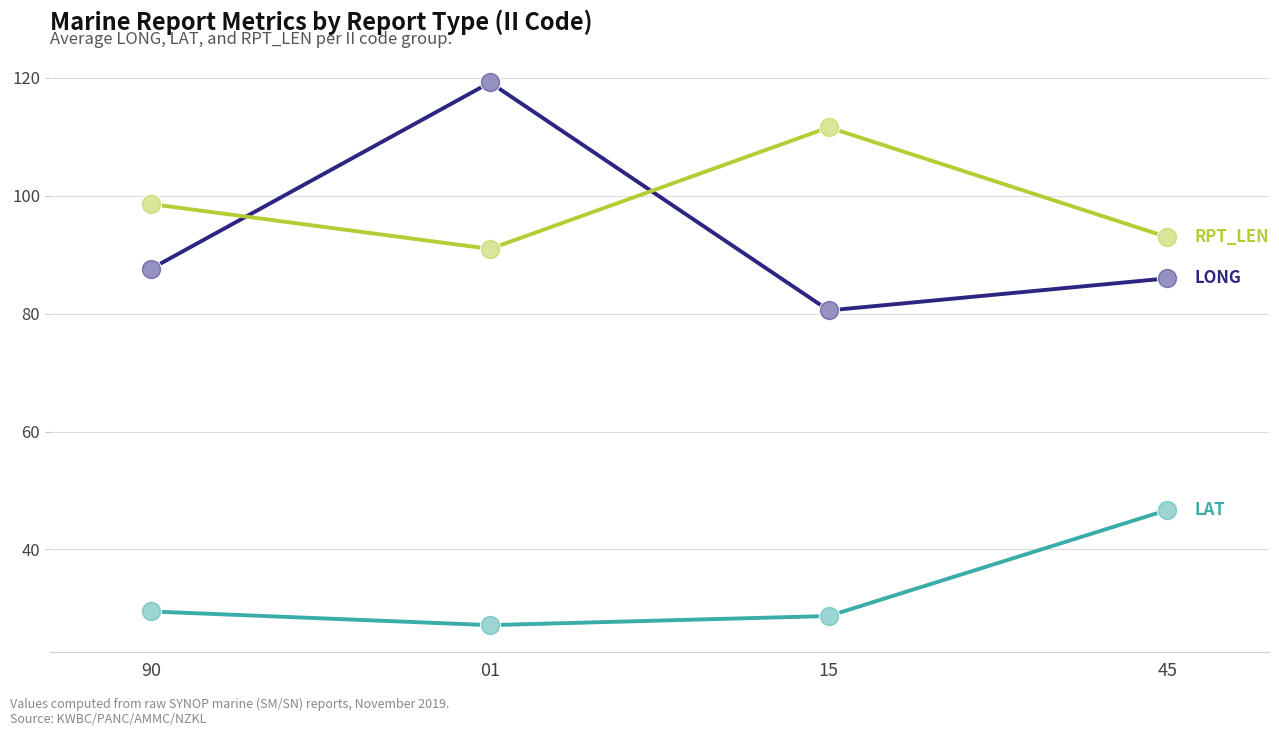

What is the difference between the highest and lowest values at 90?

69.1